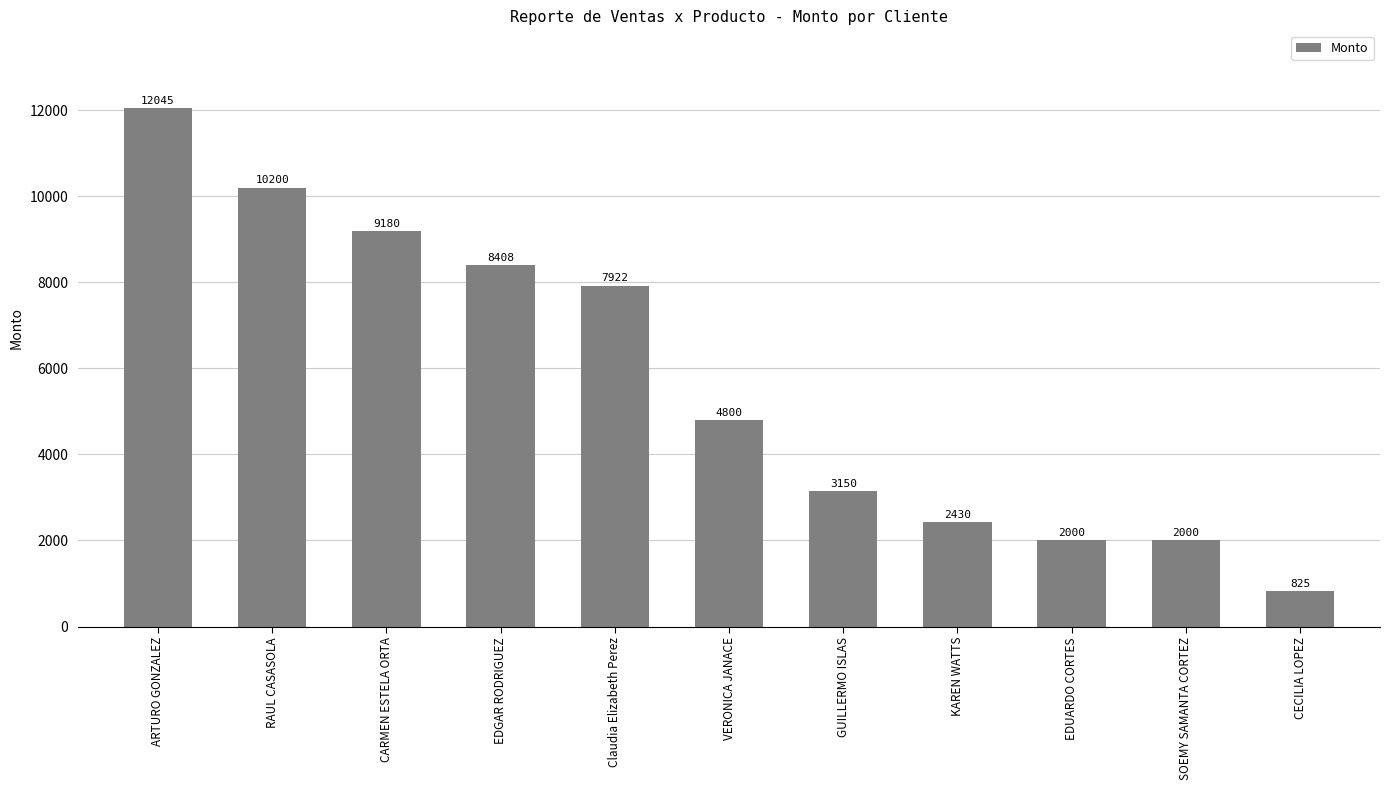

What is the label of the 7th bar from the left?

GUILLERMO ISLAS